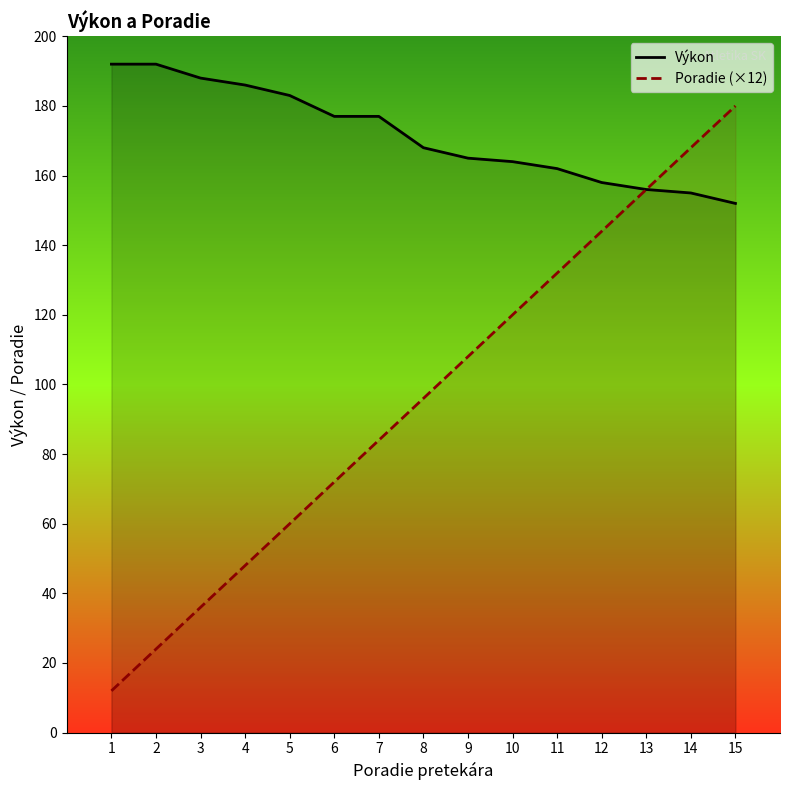

Is the value of Poradie (×12) at 1 greater than the value of Výkon at 11?

No